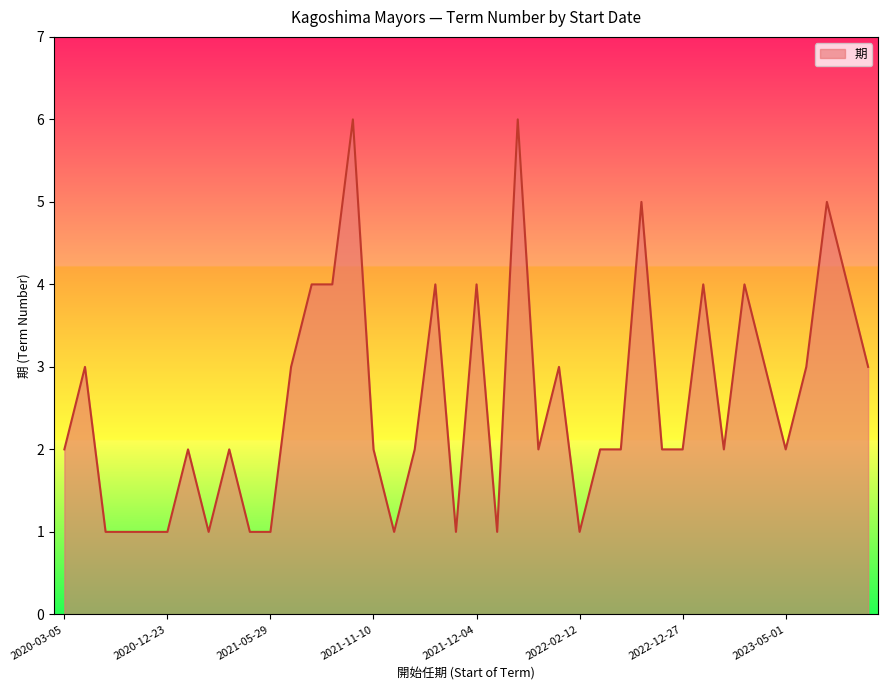

What is the greatest value displayed?

6